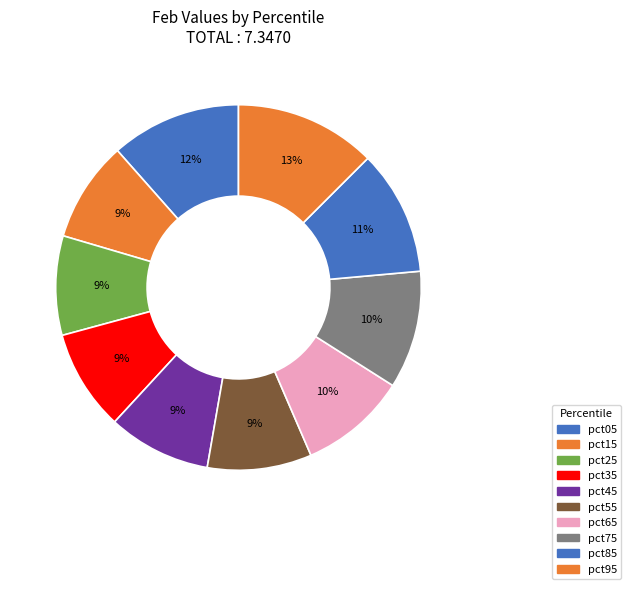

To the nearest percent, what is the combined percentage of pct05 and pct25?

20%